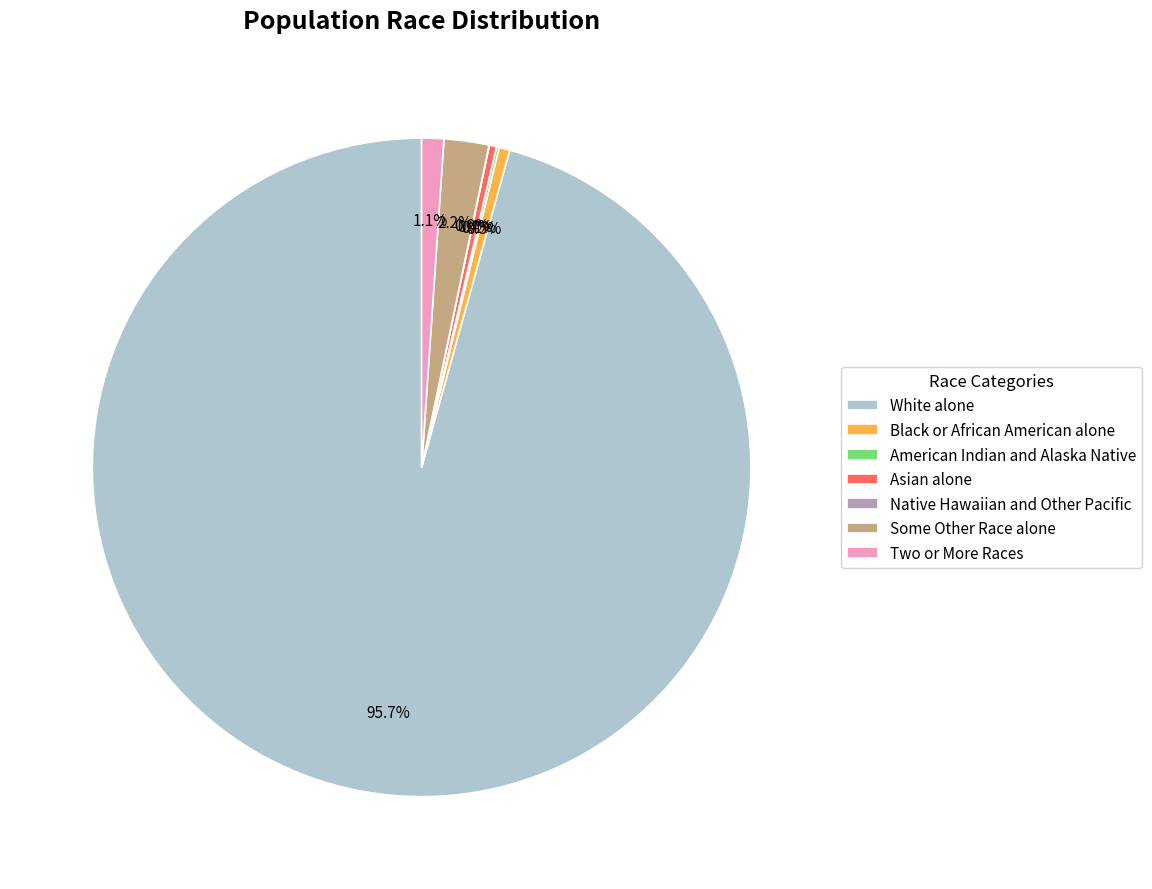

To the nearest percent, what is the average slice percentage?

14%